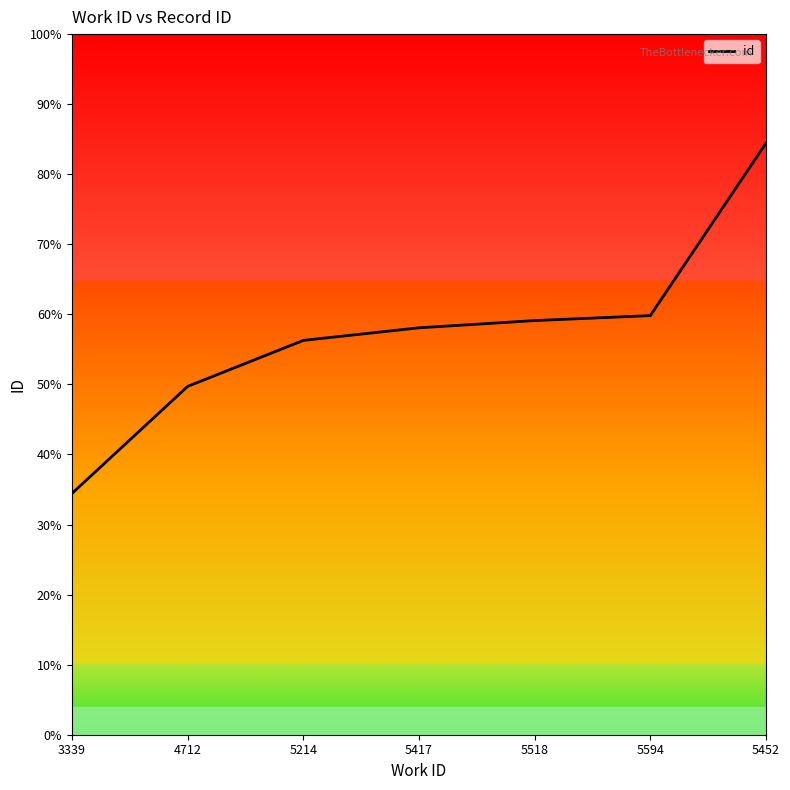

Read the value at 5214.

0.6